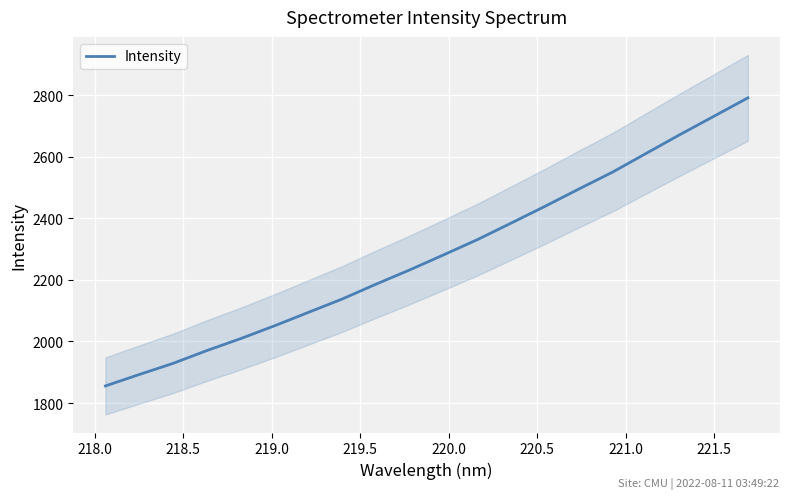

What is the highest value of the Intensity series?

2791.0